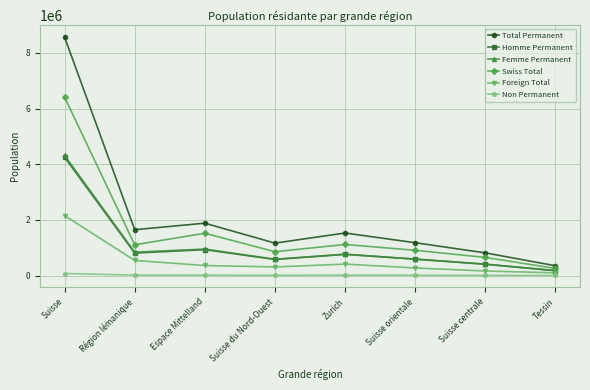

Does the chart display data point markers on the line(s)?

Yes